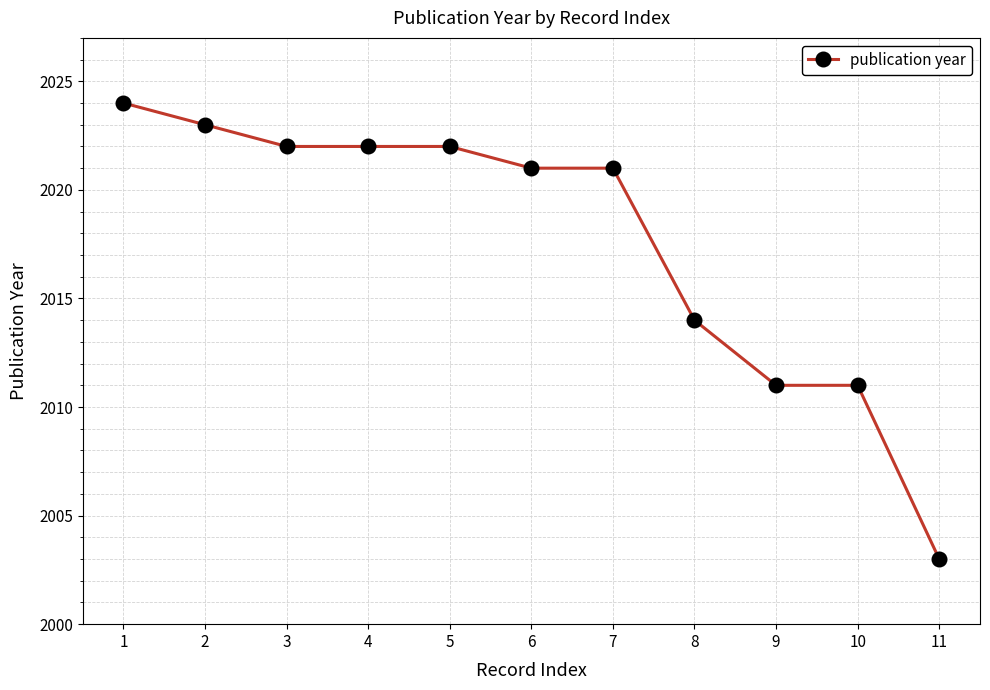

Which label corresponds to the largest value in the chart?

1